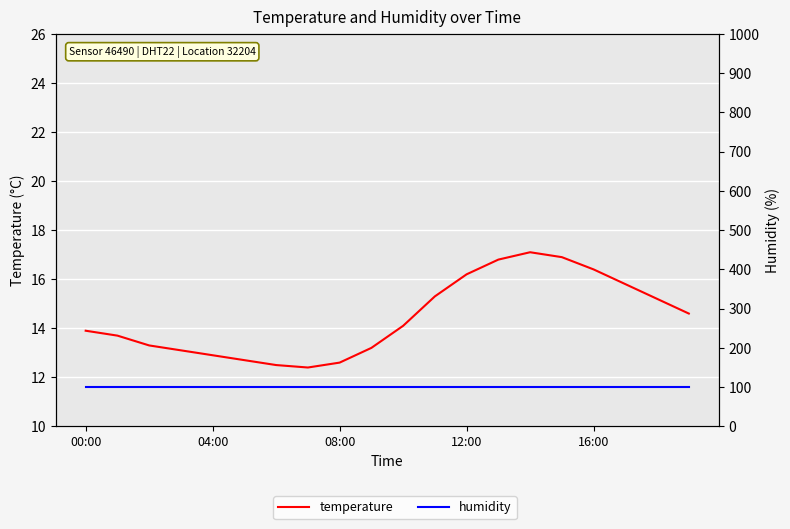

What is the value of the humidity point at the 15th from the left?

99.9